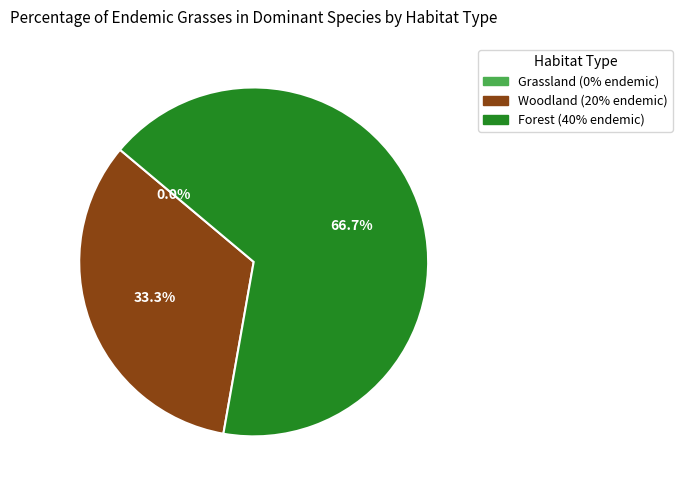

What is the majority slice?

Forest (40% endemic)